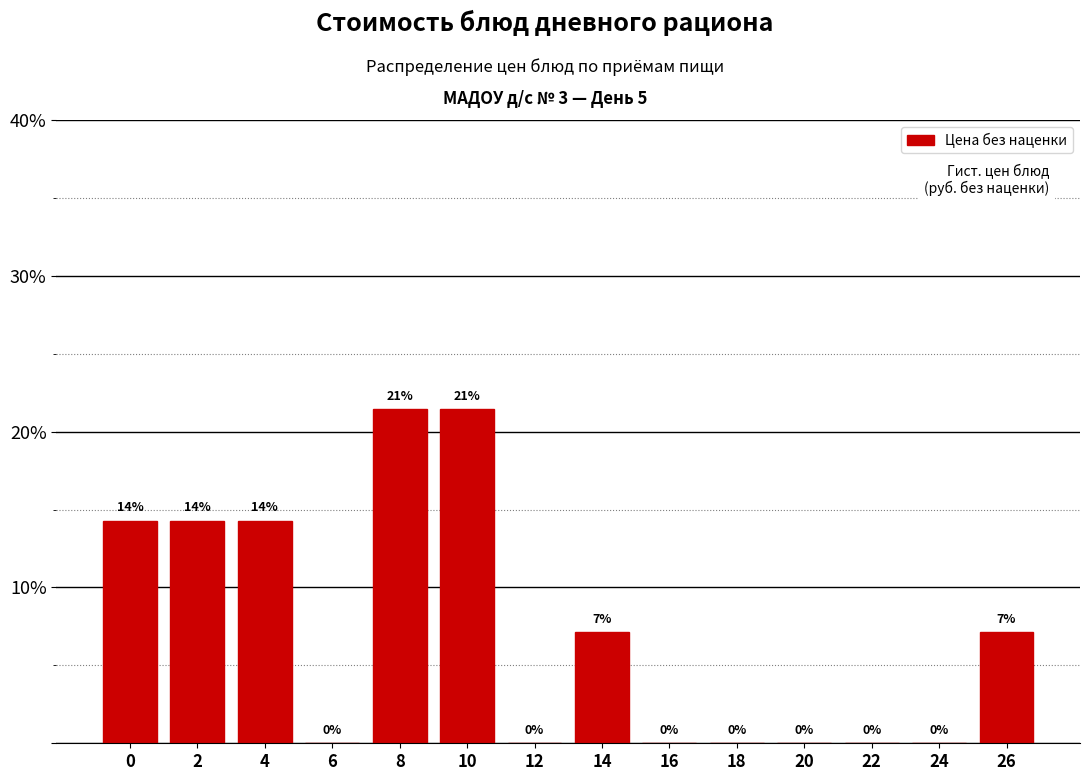

Is it true that the value at 18 is 6.9?

False